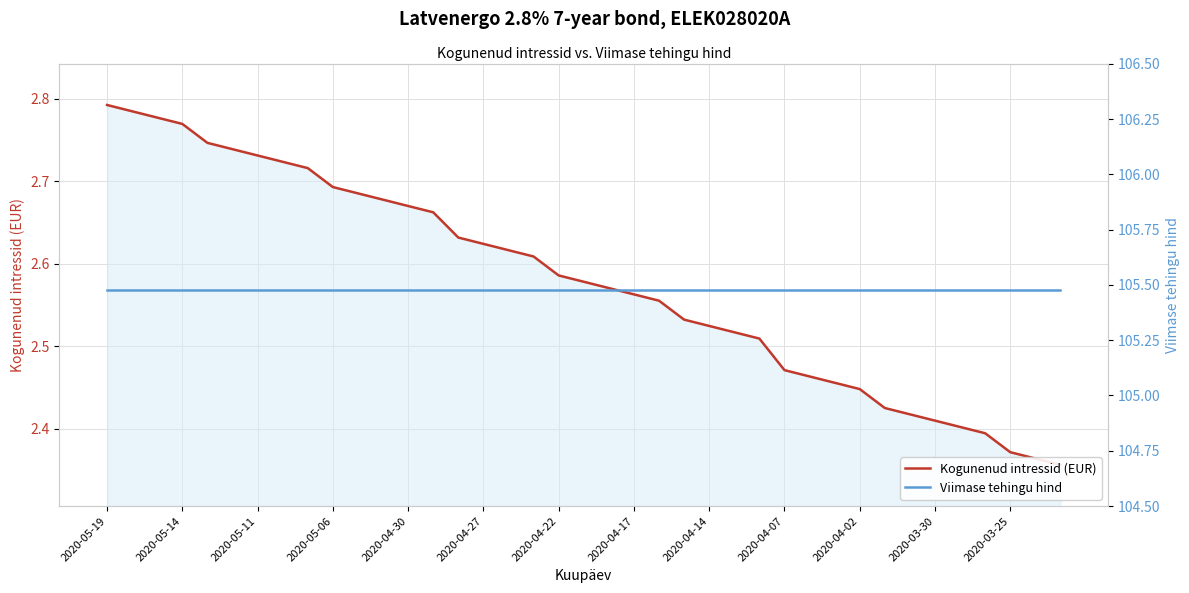

Rank the series by their average value, from highest to lowest.

Viimase tehingu hind, Kogunenud intressid (EUR)